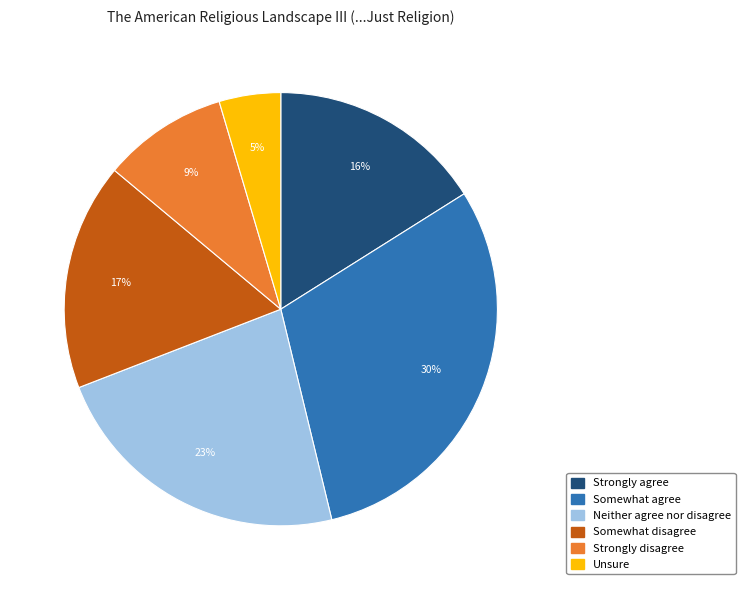

True or false: Somewhat disagree accounts for 24% of the total.

False